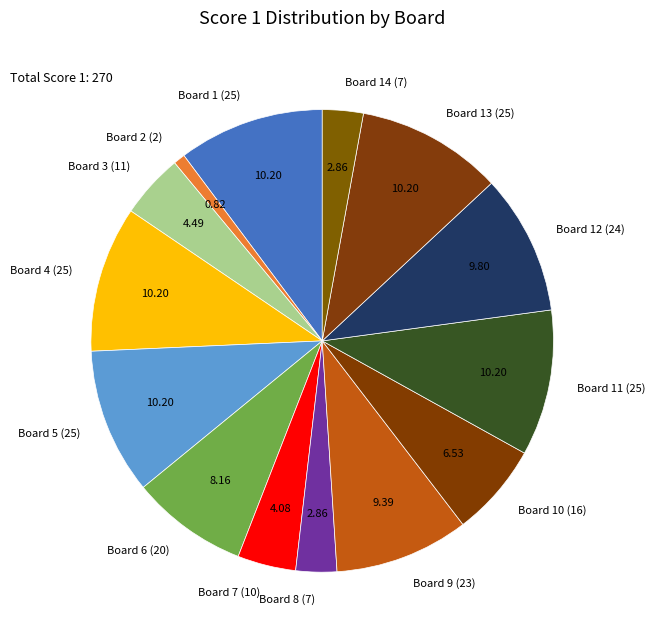

How many segments does this pie chart have?

14